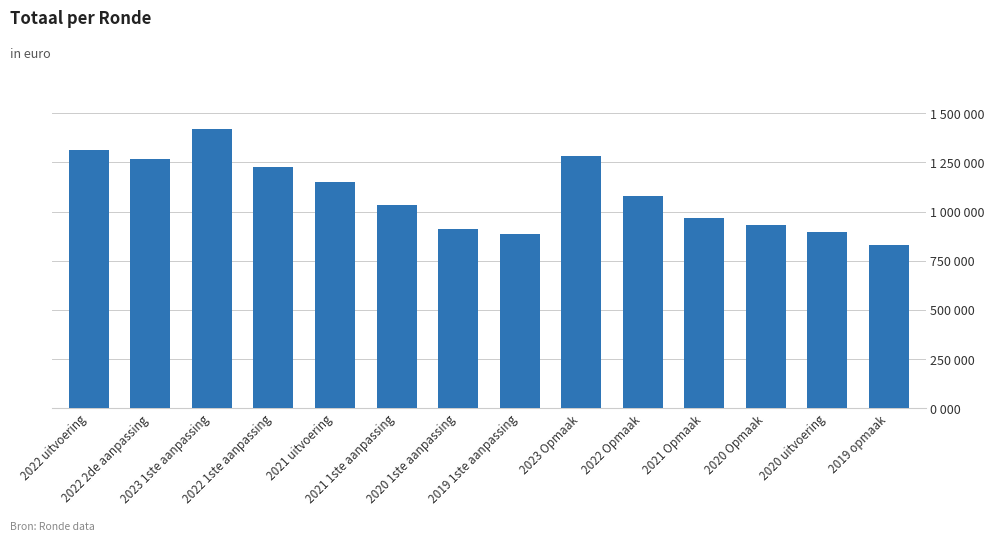

Approximately how many times larger is the value at 2023 Opmaak compared to 2022 Opmaak?

1.2